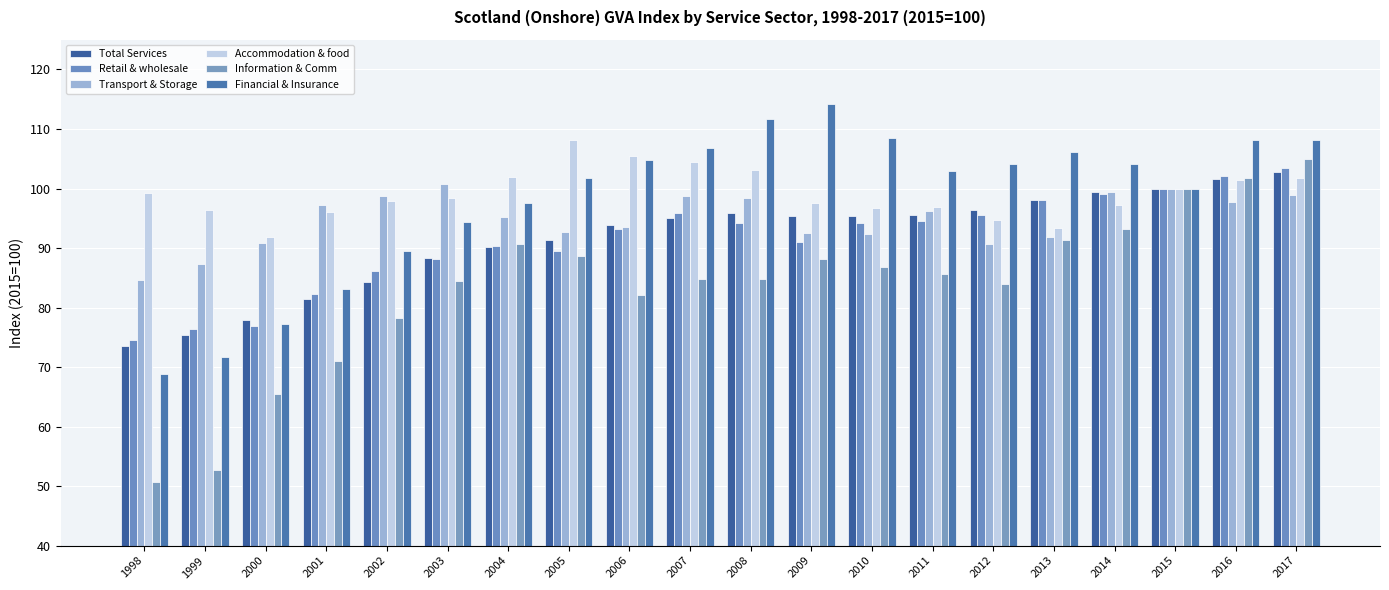

Which category has the lowest value across all series?

1998